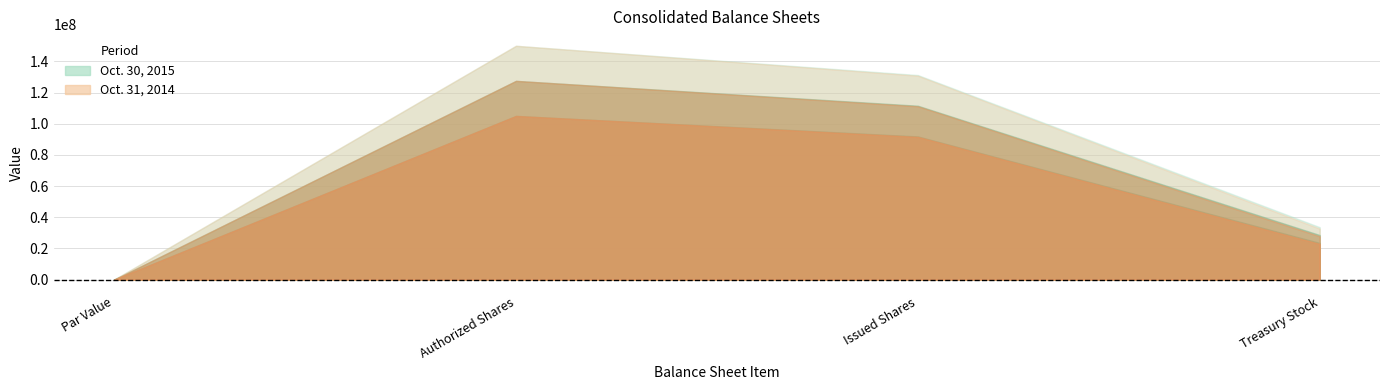

At which category does Oct. 31, 2014 reach its first local peak?

Authorized Shares